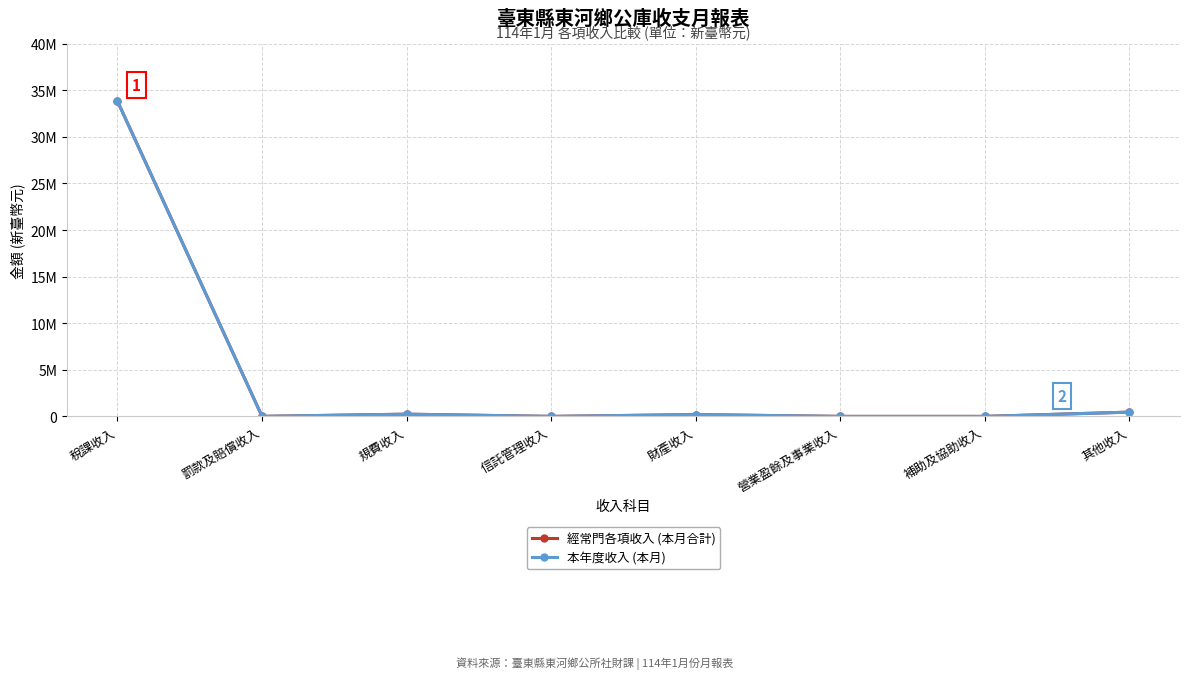

At how many categories does at least one series exceed 29551206?

1